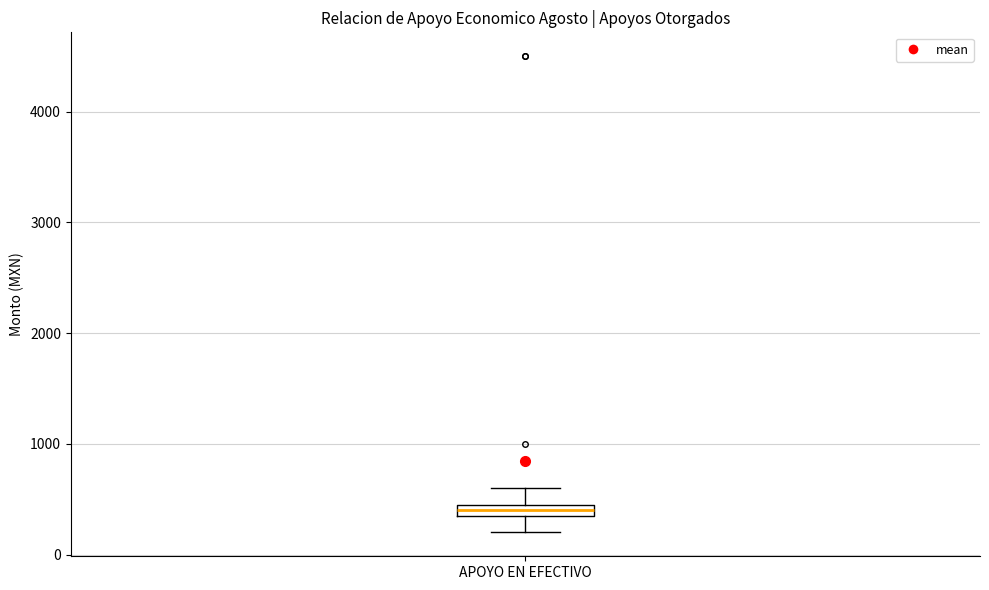

Where does the upper whisker of the box for APOYO EN EFECTIVO end on the y-axis? The values are not printed on the chart, so give them approximately, as read against the axis.

600